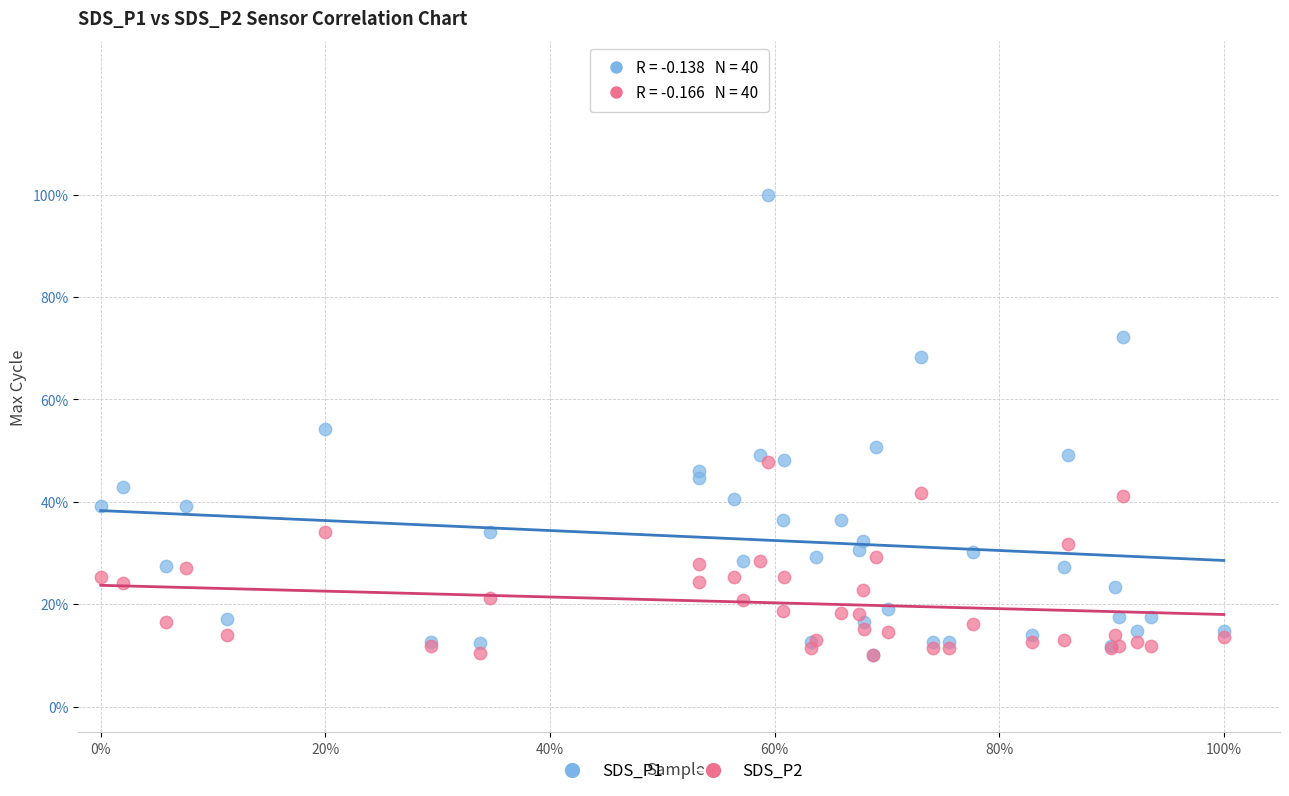

What are all the series names shown in the legend?

SDS_P1, SDS_P2